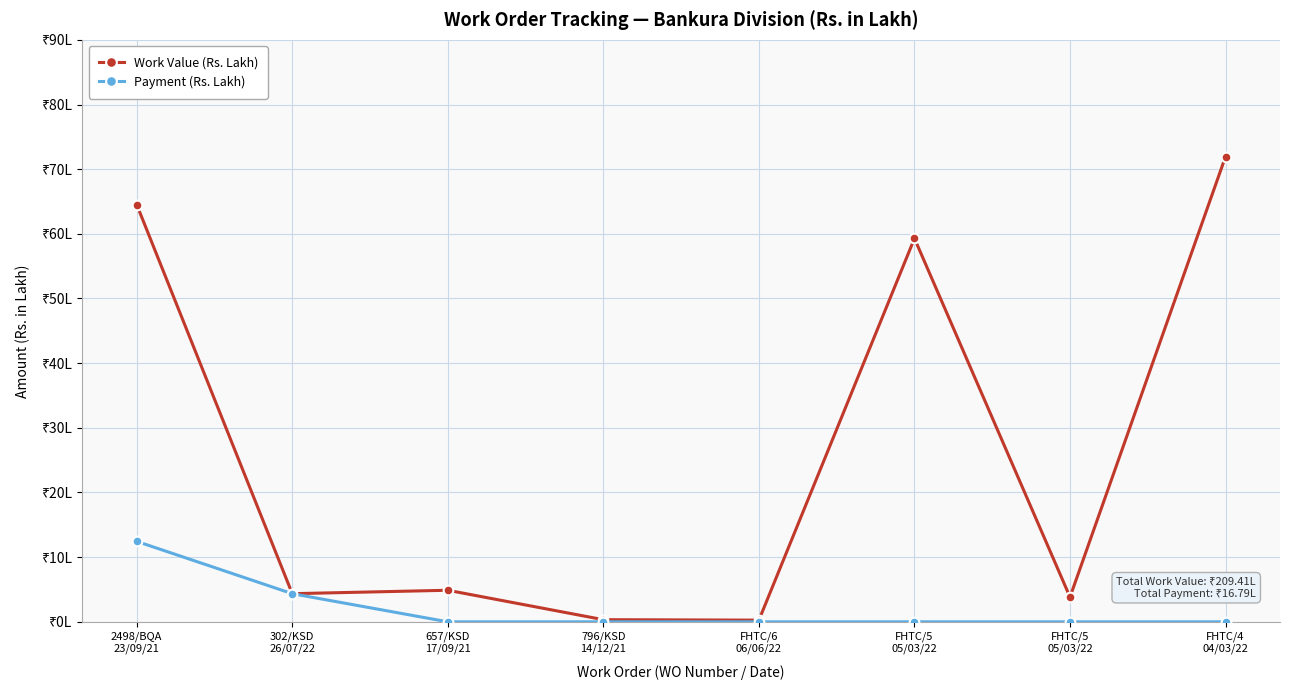

Does the chart display data point markers on the line(s)?

Yes